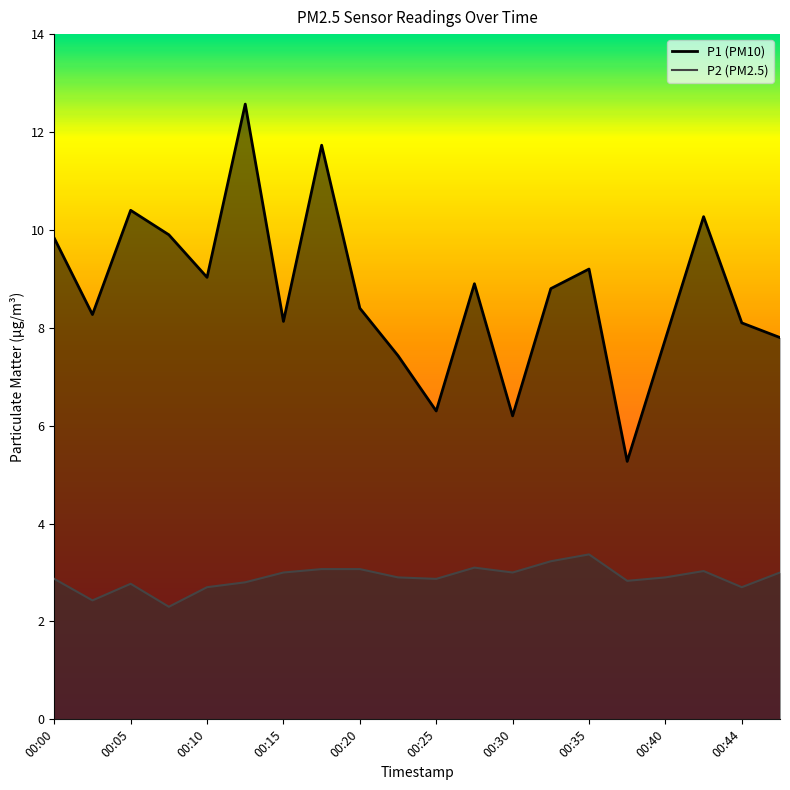

What is the sum of all P2 values?

57.9